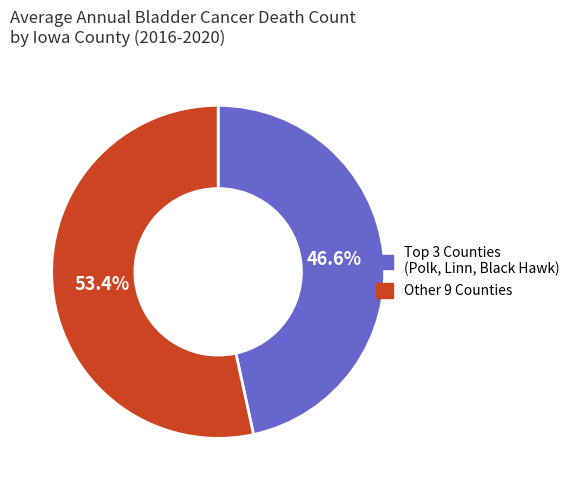

To the nearest percent, what is the difference between the largest and smallest slice percentages?

7%